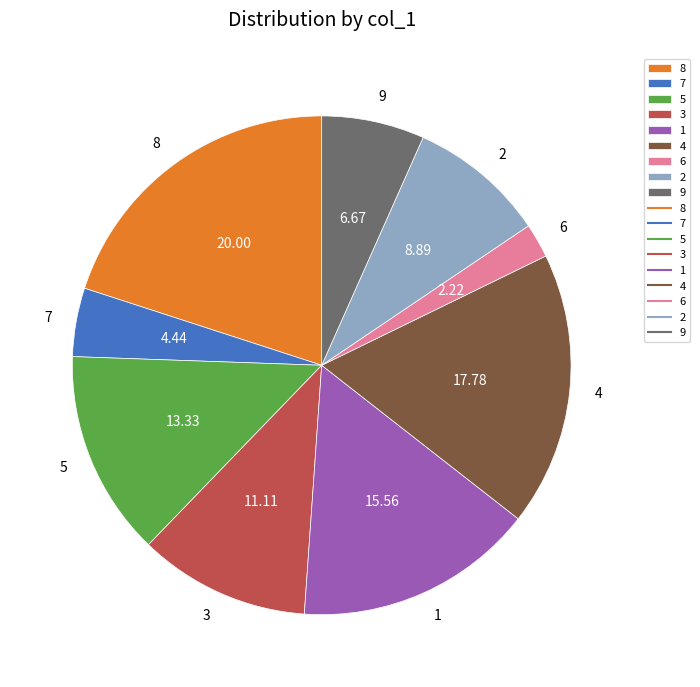

Count the number of slices in the pie.

9